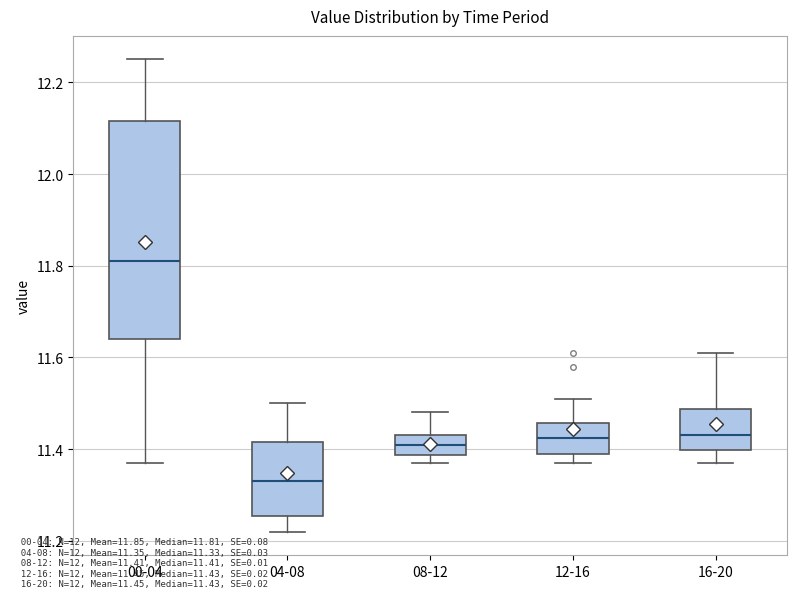

Comparing the boxes themselves (not the whiskers), which one is the tallest?

00-04